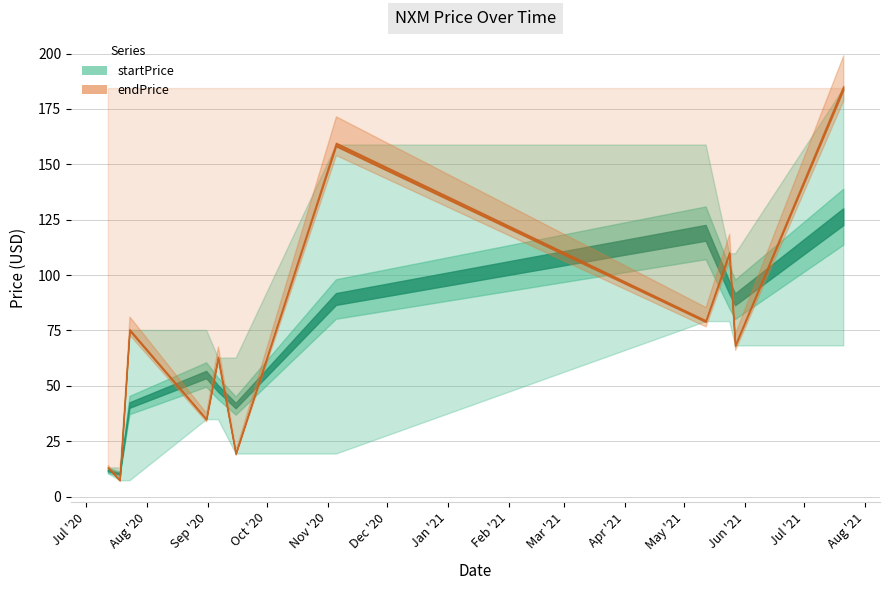

In endPrice, how many points are lower than both neighbors (excluding endpoints)?

5